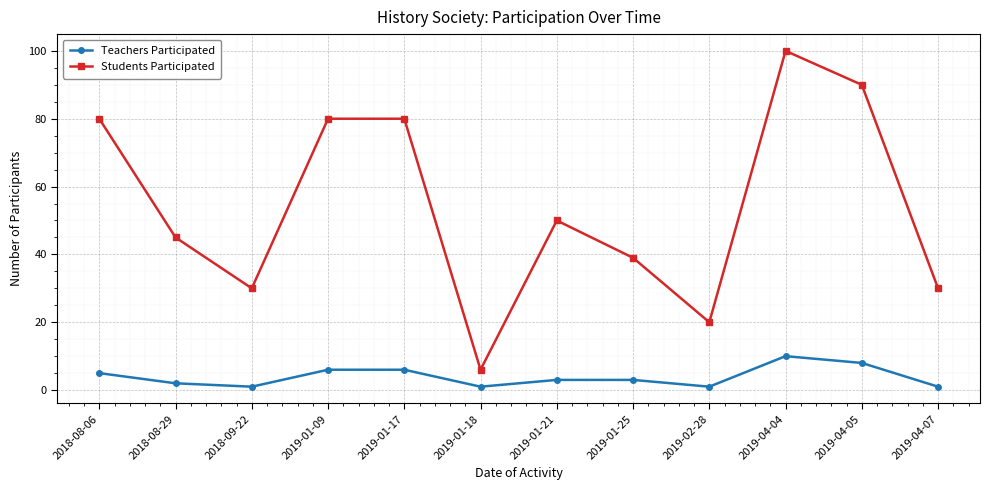

What is the total value across all series at 2019-01-17?

86